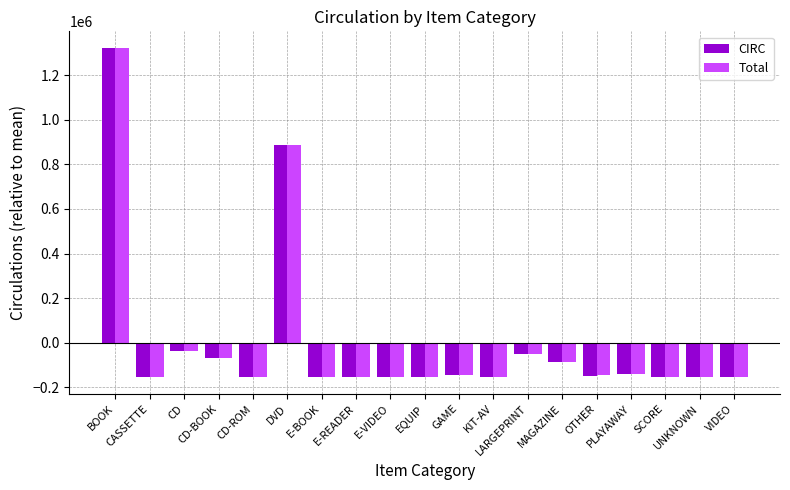

Is the value of Total at PLAYAWAY greater than the value of CIRC at E-VIDEO?

Yes